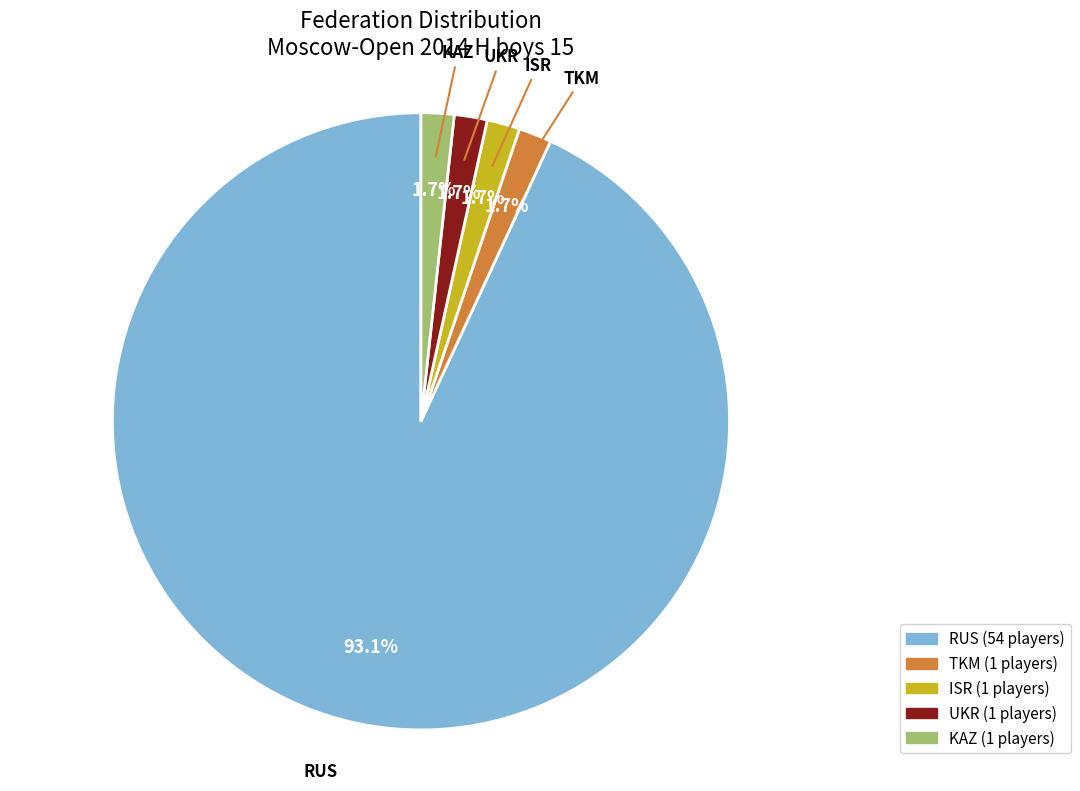

Do ISR and RUS together represent more than half of the pie?

Yes